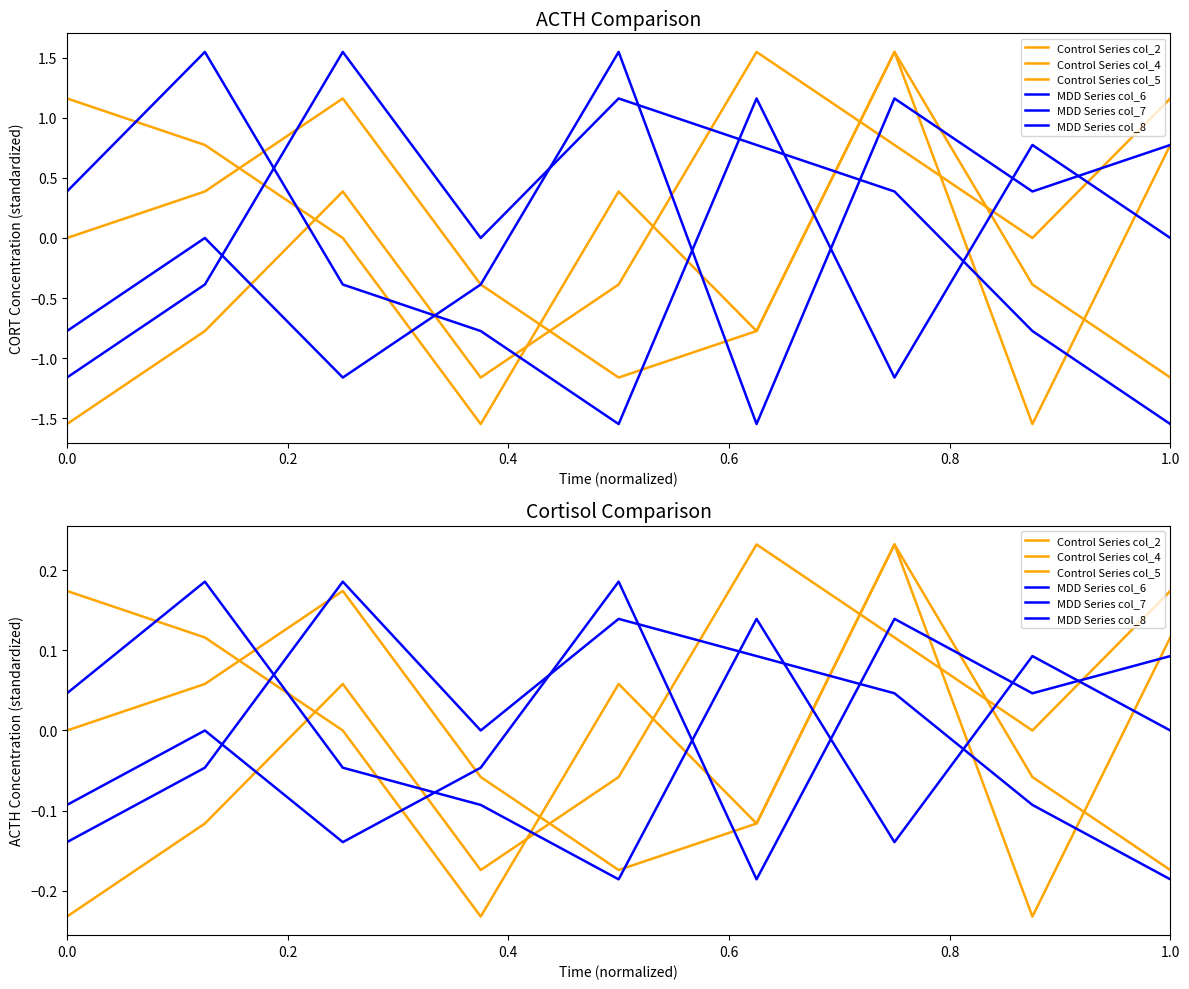

How many MDD Series col_8 values are between 0 and 1?

5